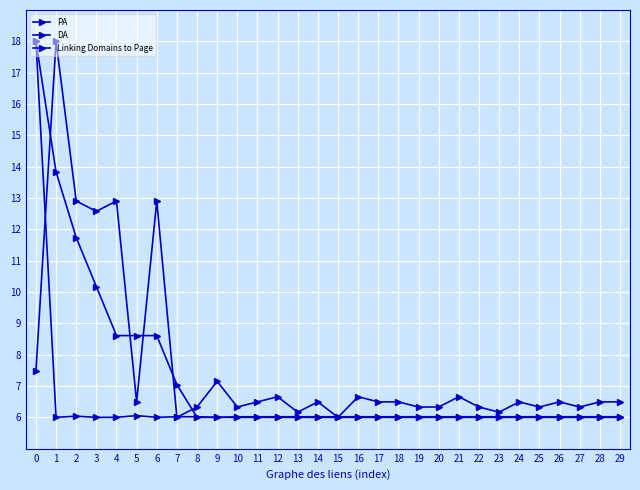

Reading left to right, list all the values displayed in this chart.

PA: 0=18.0	1=13.8	2=11.7	3=10.2	4=8.6	5=8.6	6=8.6	7=7.0	8=6.0	9=6.0	10=6.0	11=6.0	12=6.0	13=6.0	14=6.0	15=6.0	16=6.0	17=6.0	18=6.0	19=6.0	20=6.0	21=6.0	22=6.0	23=6.0	24=6.0	25=6.0	26=6.0	27=6.0	28=6.0	29=6.0
DA: 0=7.5	1=18.0	2=12.9	3=12.6	4=12.9	5=6.5	6=12.9	7=6.0	8=6.3	9=7.2	10=6.3	11=6.5	12=6.7	13=6.2	14=6.5	15=6.0	16=6.7	17=6.5	18=6.5	19=6.3	20=6.3	21=6.7	22=6.3	23=6.2	24=6.5	25=6.3	26=6.5	27=6.3	28=6.5	29=6.5
Linking Domains to Page: 0=18.0	1=6.0	2=6.0	3=6.0	4=6.0	5=6.1	6=6.0	7=6.0	8=6.0	9=6.0	10=6.0	11=6.0	12=6.0	13=6.0	14=6.0	15=6.0	16=6.0	17=6.0	18=6.0	19=6.0	20=6.0	21=6.0	22=6.0	23=6.0	24=6.0	25=6.0	26=6.0	27=6.0	28=6.0	29=6.0